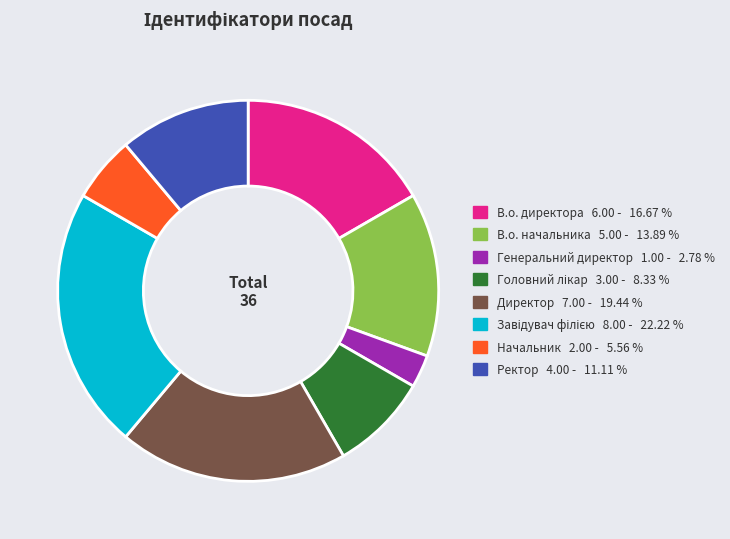

Count the number of slices in the pie.

8